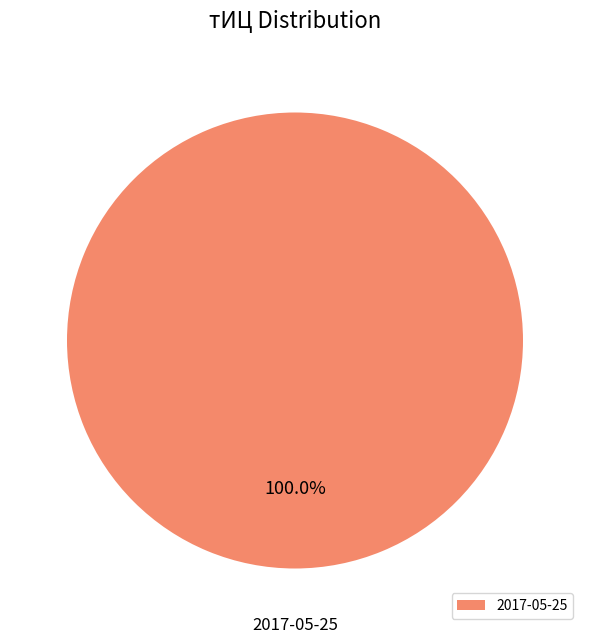

Rank the categories by value from lowest to highest.

2017-05-25